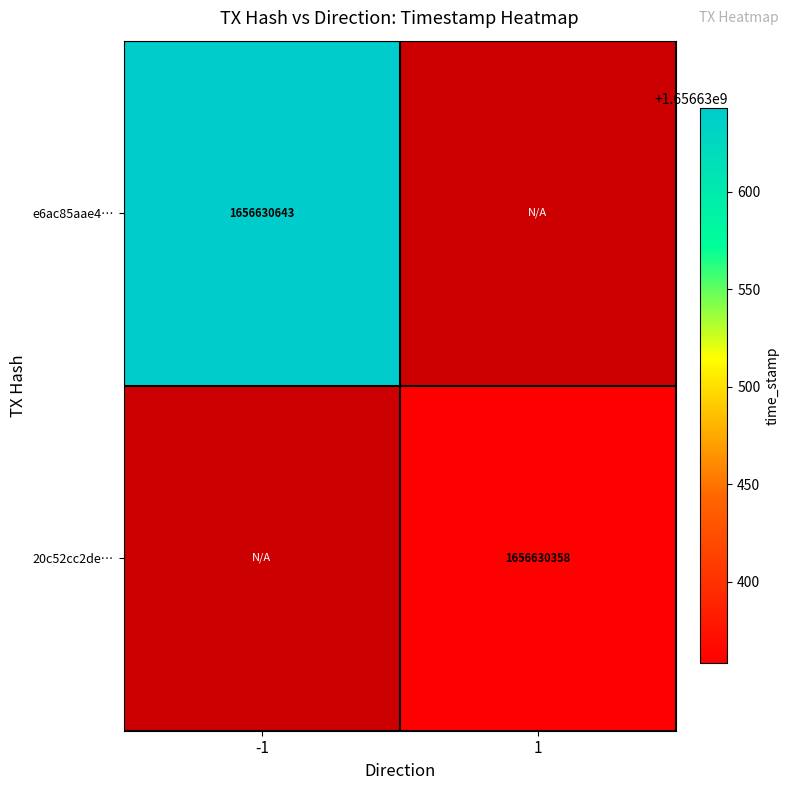

Which series has the largest range (max minus min)?

e6ac85aae4aee5d921470573de25733ff2320bf